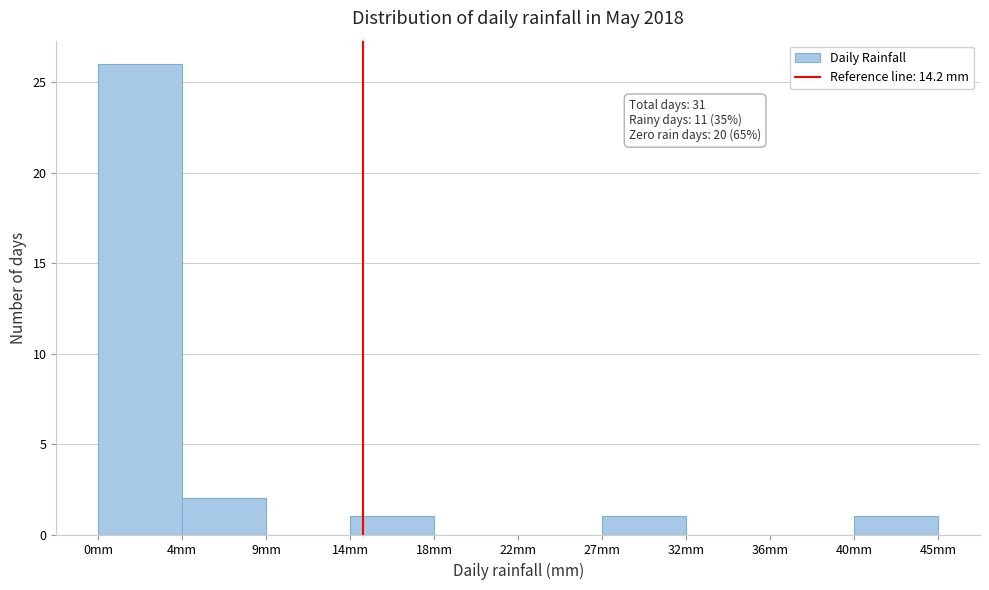

Reading left to right, transcribe all the data shown in this chart.

0mm=26	4mm=2	9mm=0	14mm=1	18mm=0	22mm=0	27mm=1	32mm=0	36mm=0	40mm=1